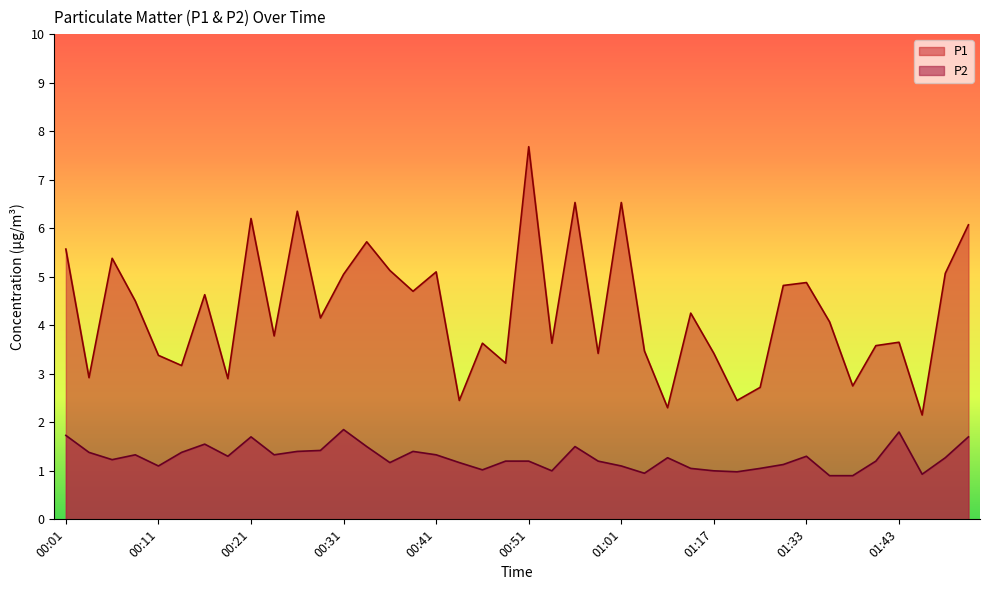

True or false: P2 has a value of 0.9 at 01:36.

True